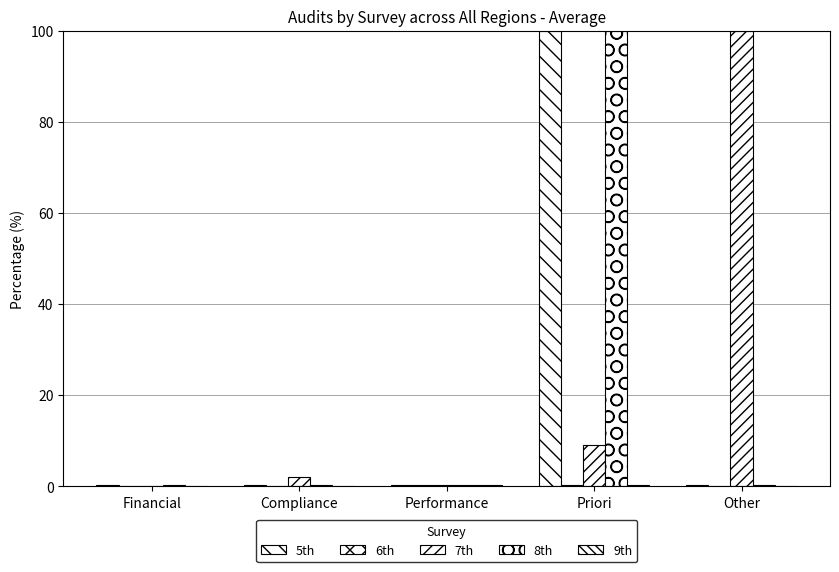

How many distinct data groups are displayed?

5